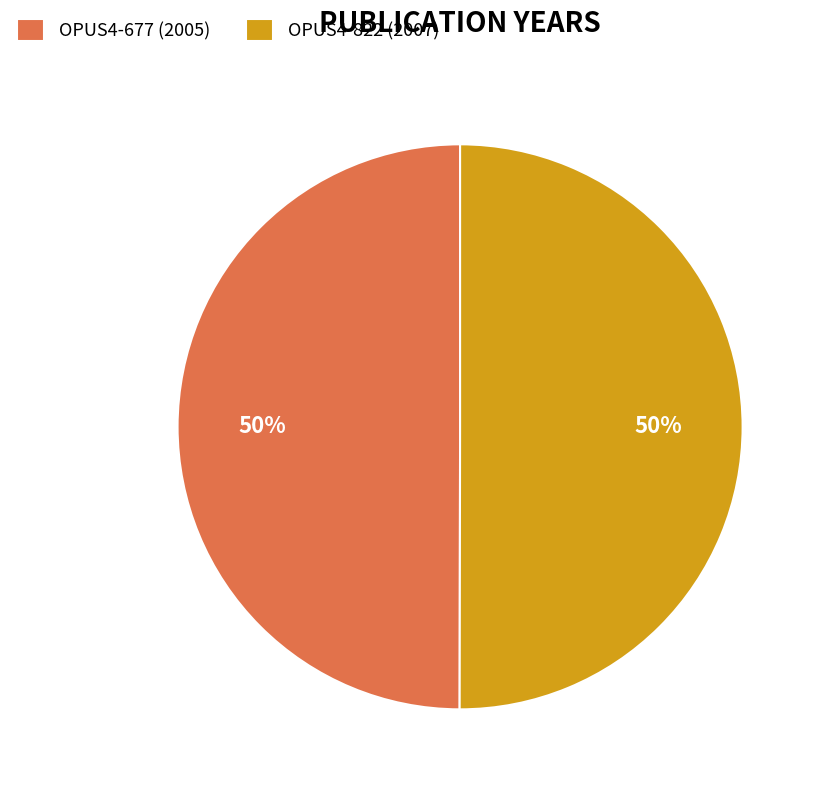

Is the sum of OPUS4-822 and OPUS4-677 greater than half?

Yes